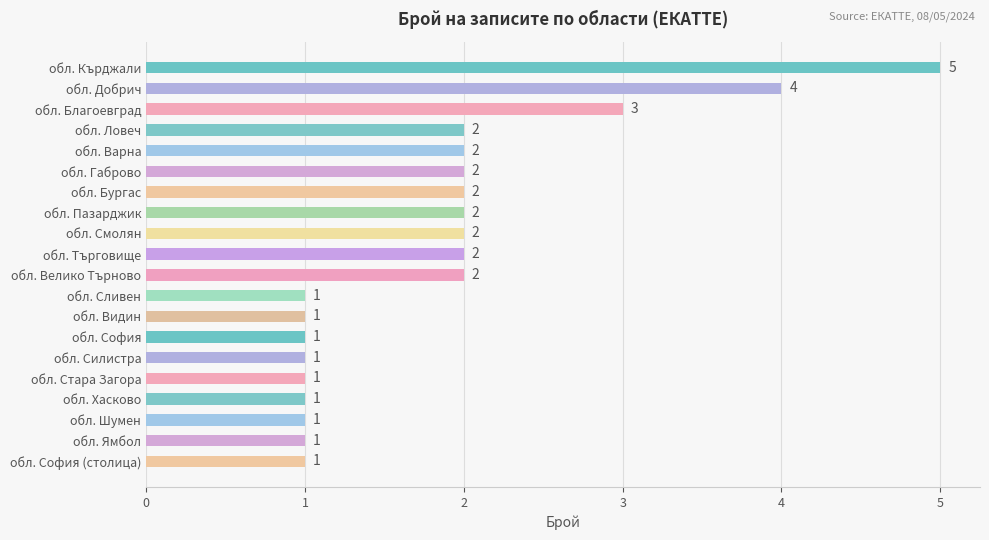

Count the values in the range 1 to 2.

17